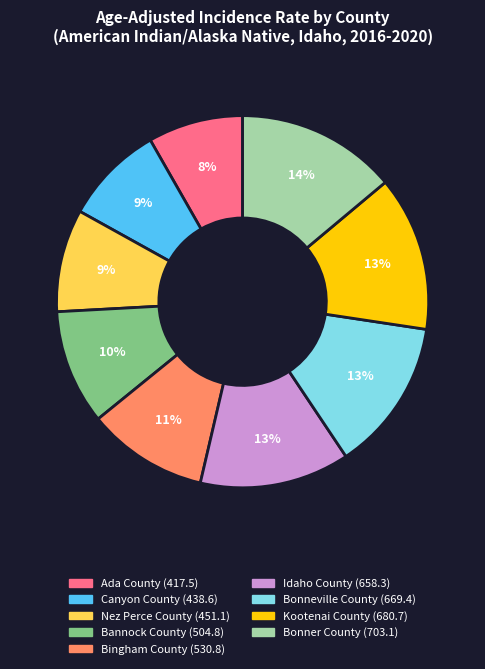

Count the number of slices in the pie.

9